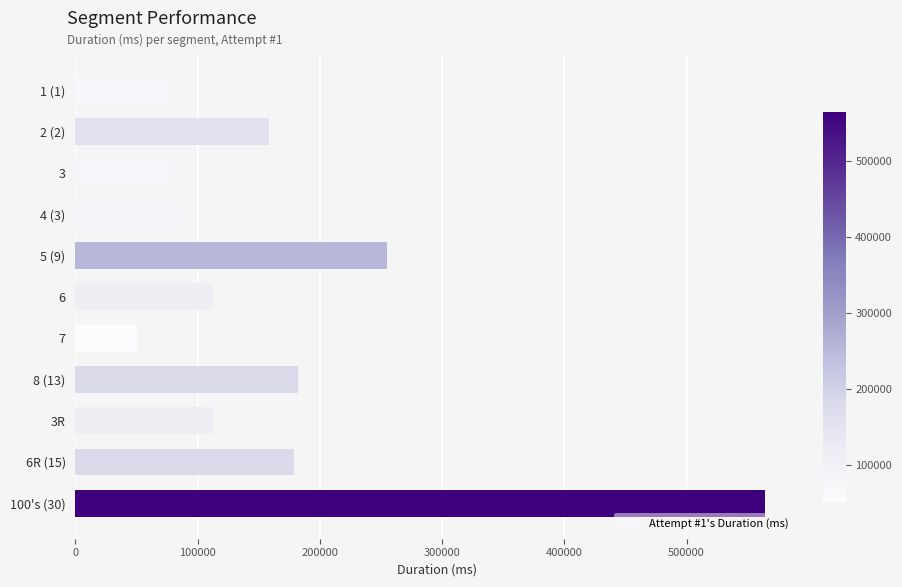

Which has a higher value, 2 (2) or 5 (9)?

5 (9)